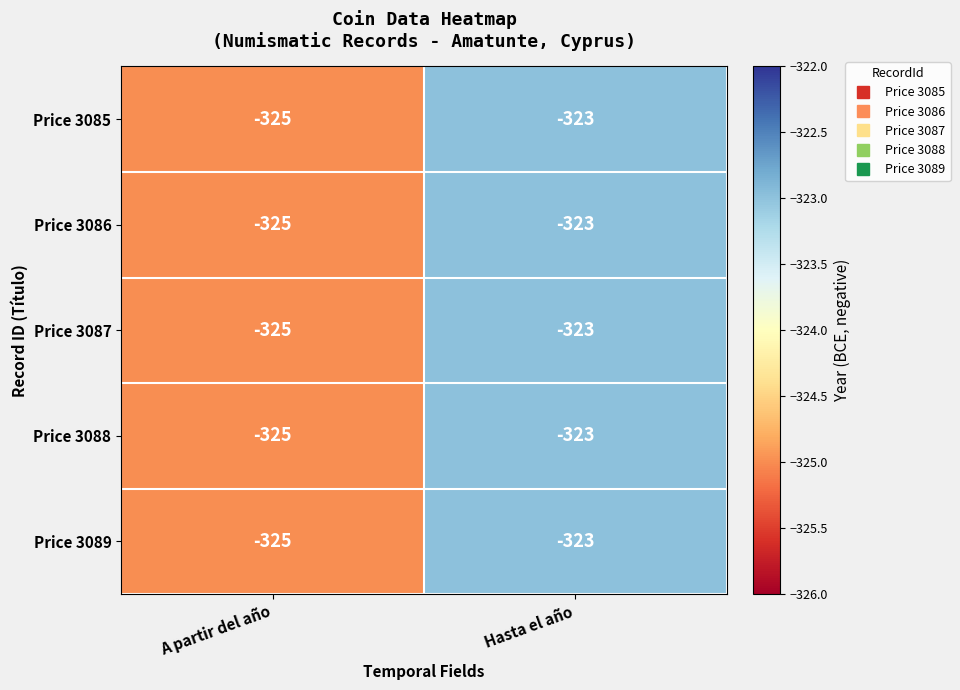

What is the sum of the Price 3087 values at A partir del año and Hasta el año?

-648